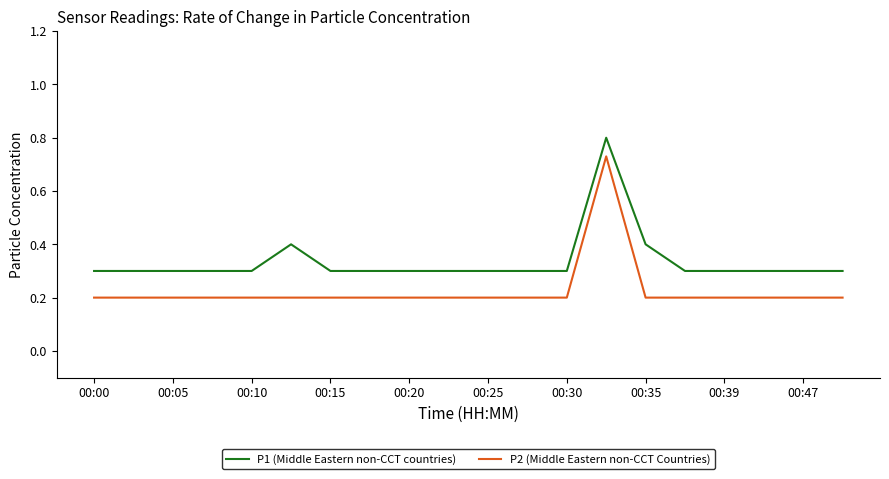

What is the difference between the maximum and minimum values in the P2 (Middle Eastern non-CCT Countries) series?

0.5